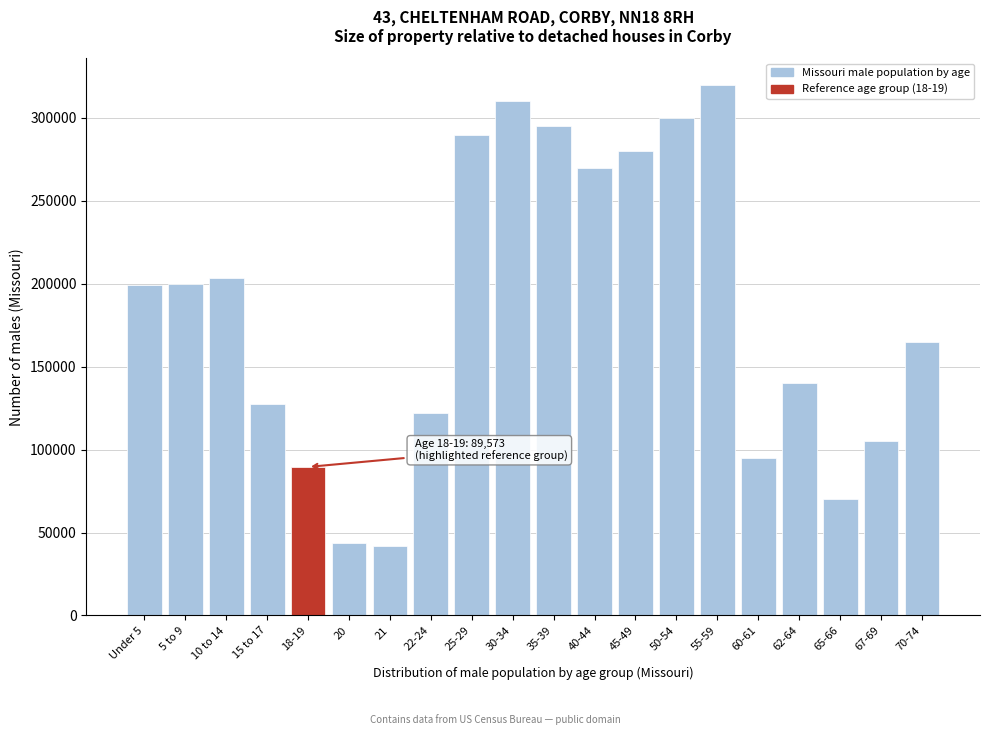

What is the average value?

183353